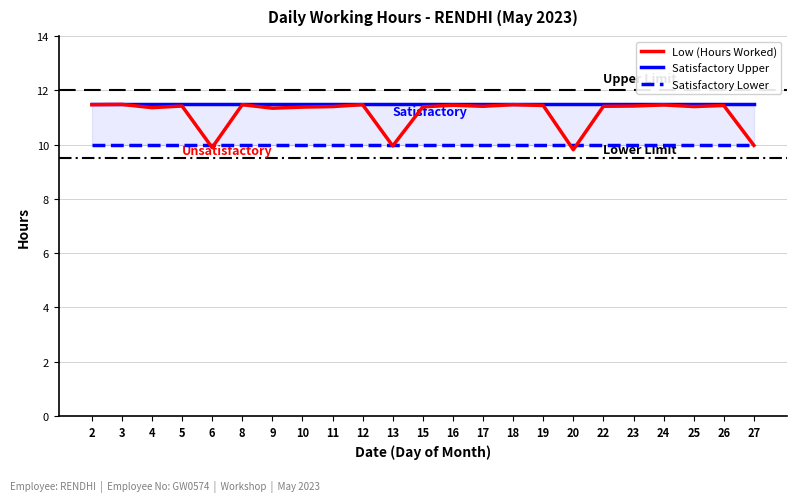

Which series has the widest spread of values?

Low (Hours Worked)